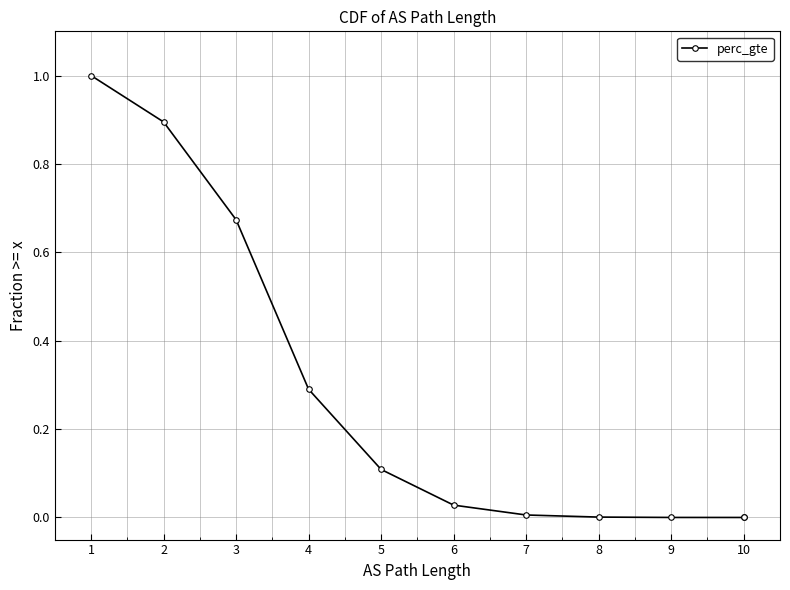

At which label is the value closest to 0?

10